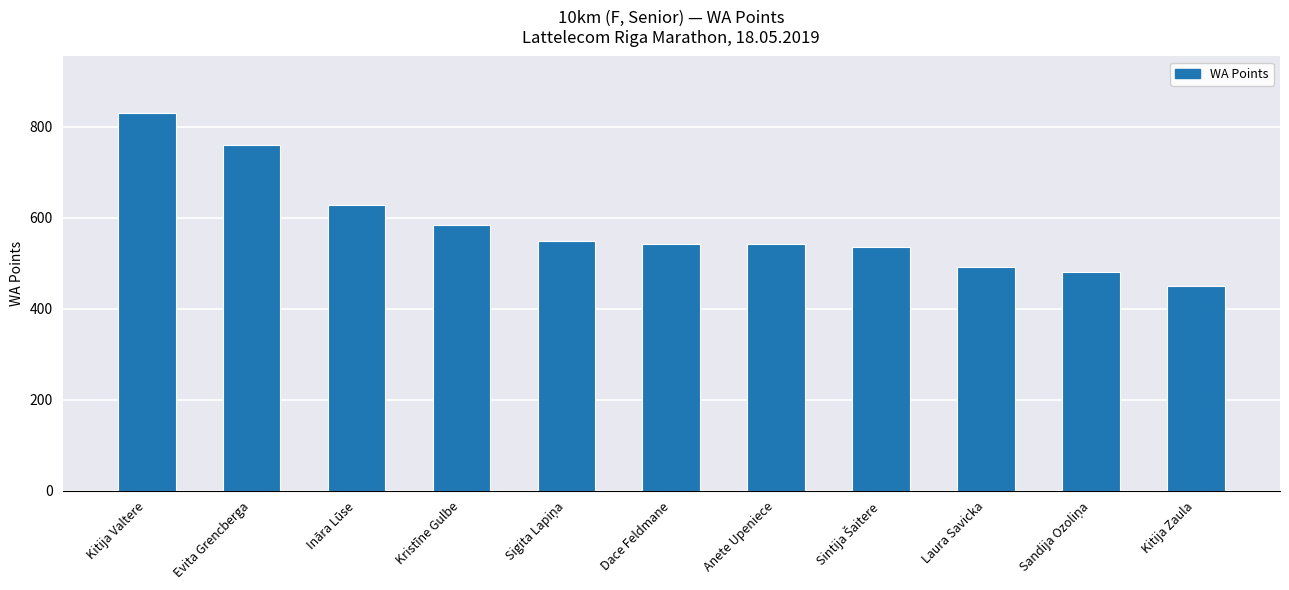

What is the approximate value at Kitija Zaula?

451